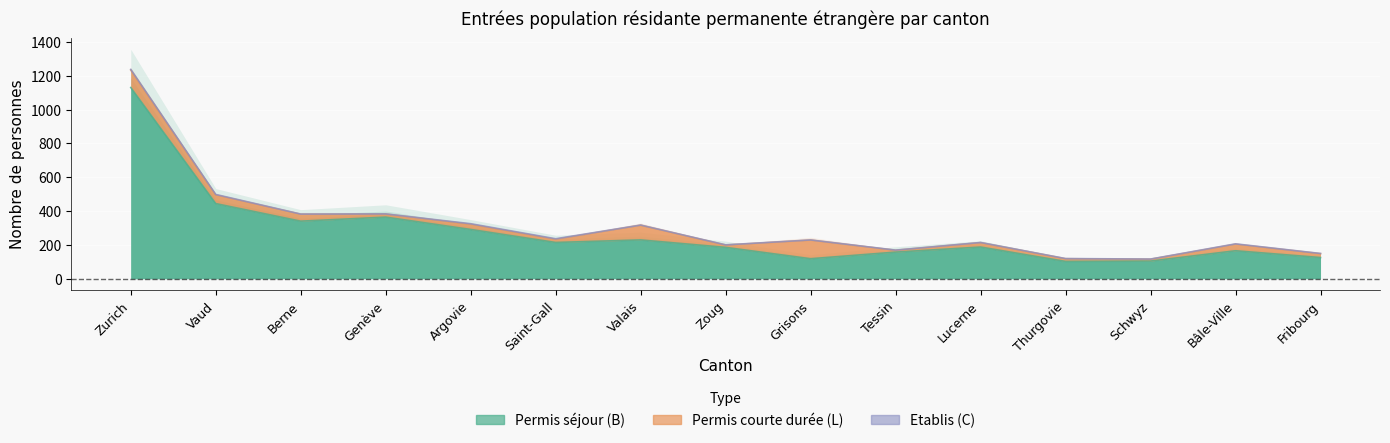

Does the chart display data point markers on the line(s)?

No